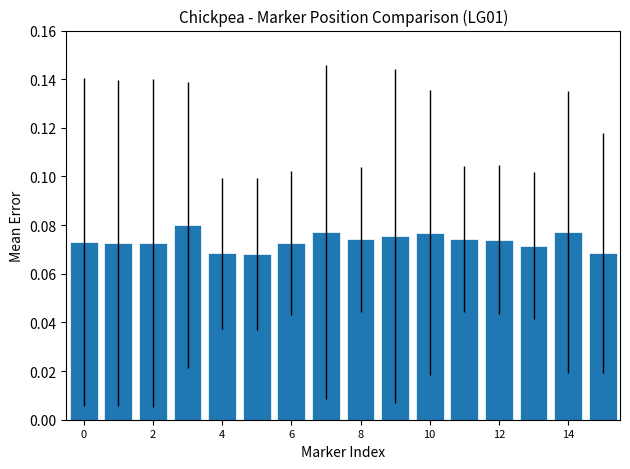

Count the values in the range 0 to 1.

16